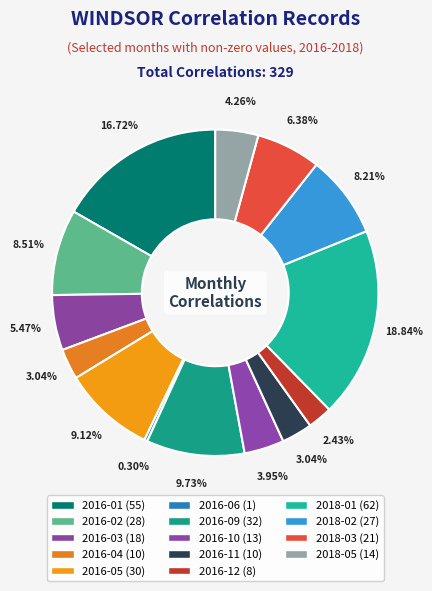

Rank the categories by value from highest to lowest.

2018-01, 2016-01, 2016-09, 2016-05, 2016-02, 2018-02, 2018-03, 2016-03, 2018-05, 2016-10, 2016-04, 2016-11, 2016-12, 2016-06